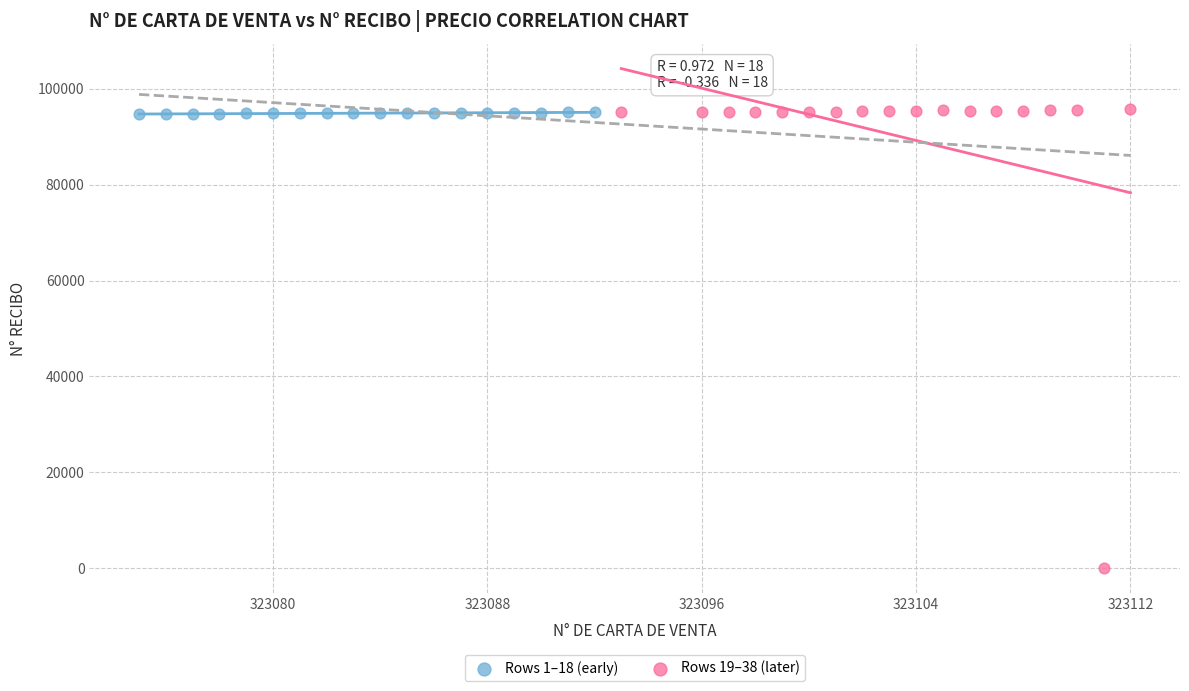

Which series has the largest Y range (max minus min)?

Rows 19–38 (later)